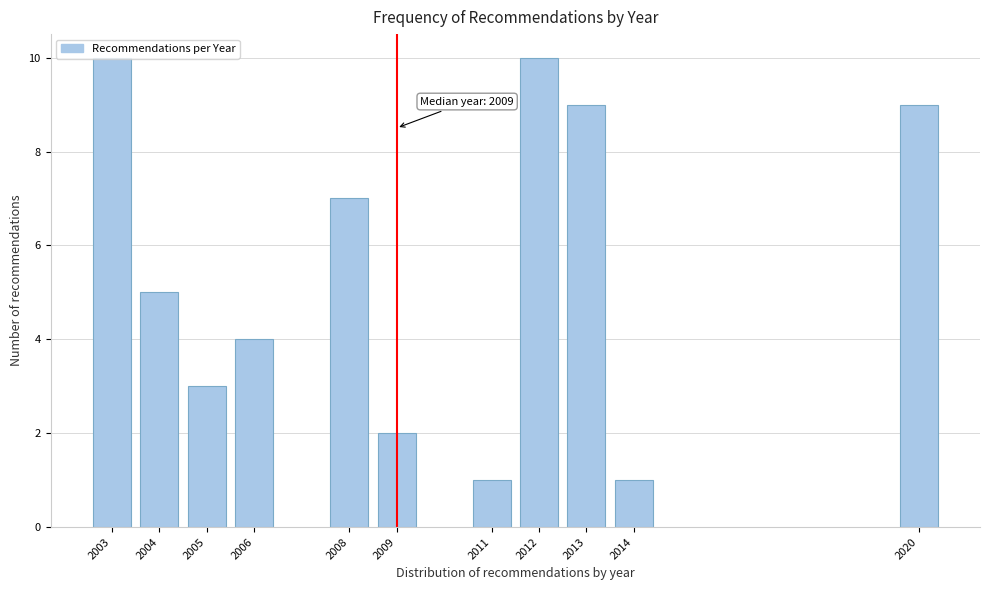

What is the value of the 8th bar from the left?

10